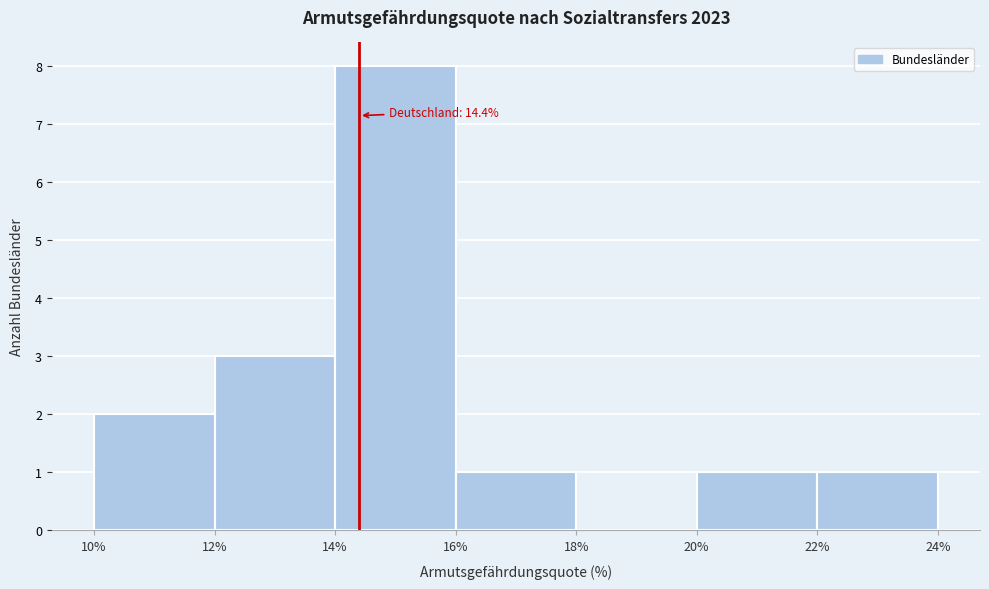

Over which range of the x-axis is the bar tallest?

14% to 16%